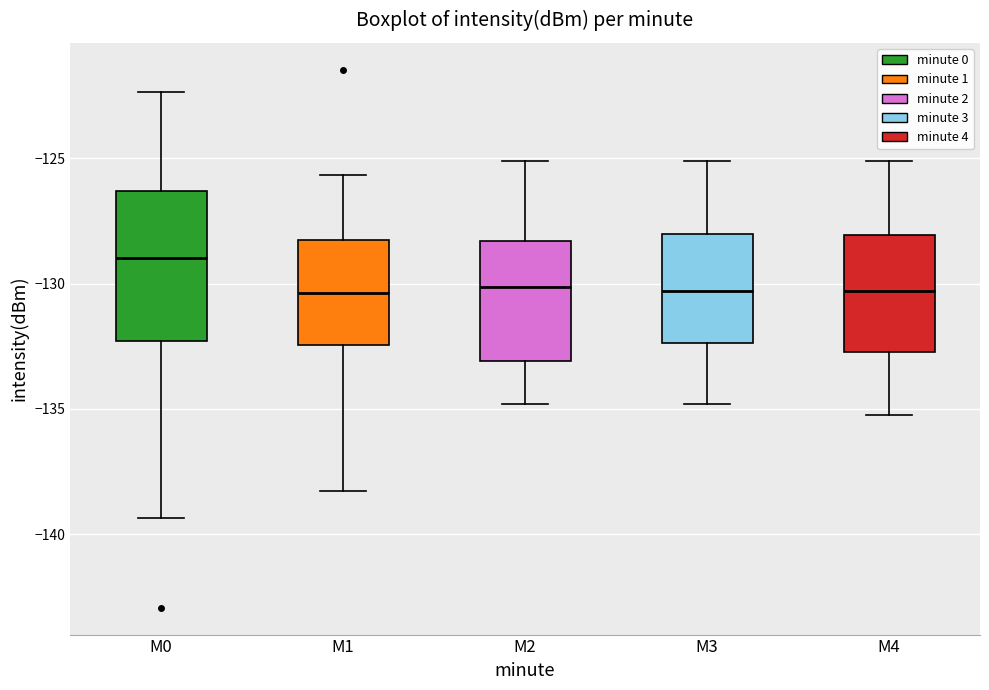

Where does the median line of the box for M3 sit on the y-axis? The values are not printed on the chart, so give them approximately, as read against the axis.

-130.5